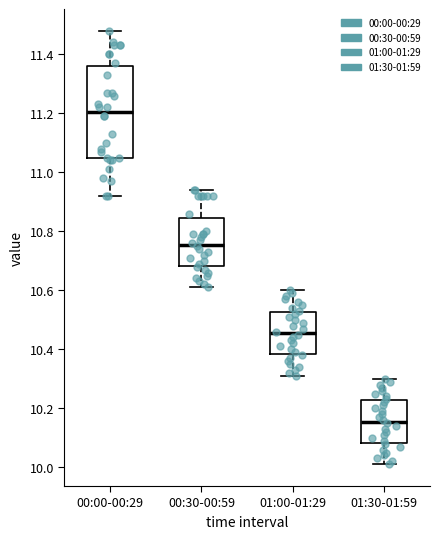

Which box has the highest median line?

00:00-00:29